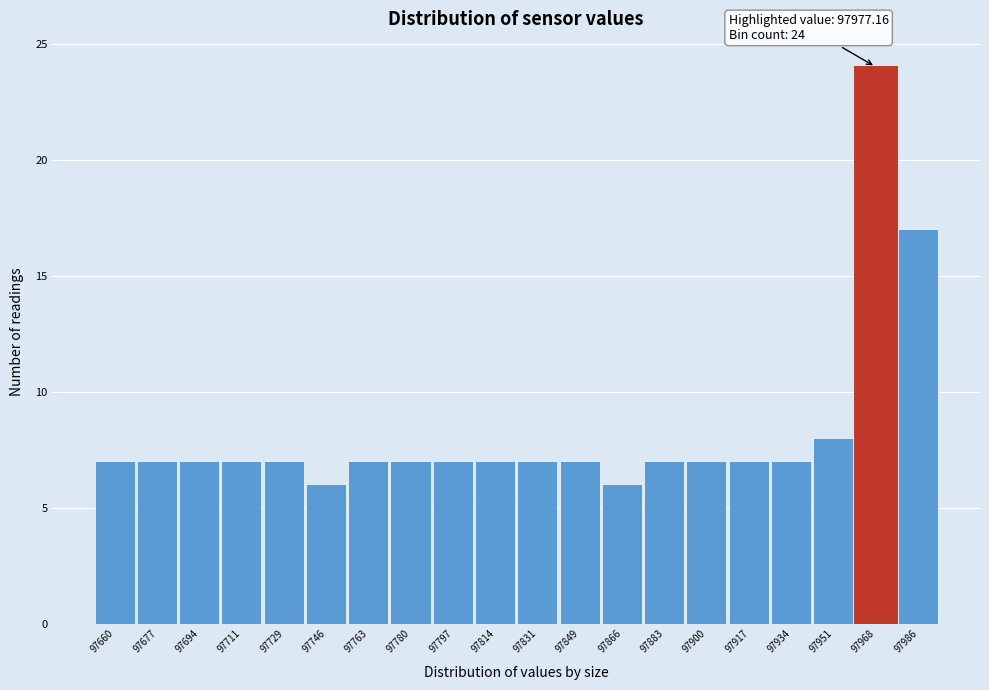

Reading right to left, extract all data points from this chart.

97986=17	97968=24	97951=8	97934=7	97917=7	97900=7	97883=7	97866=6	97849=7	97831=7	97814=7	97797=7	97780=7	97763=7	97746=6	97729=7	97711=7	97694=7	97677=7	97660=7